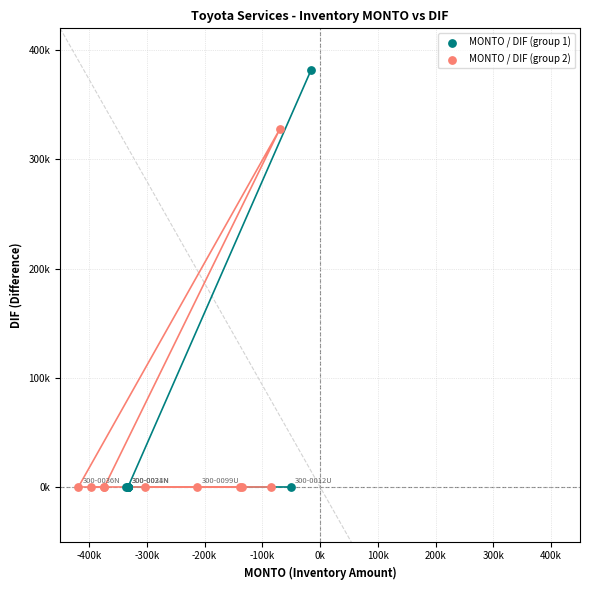

Which series reaches the maximum Y coordinate?

MONTO / DIF (group 1)